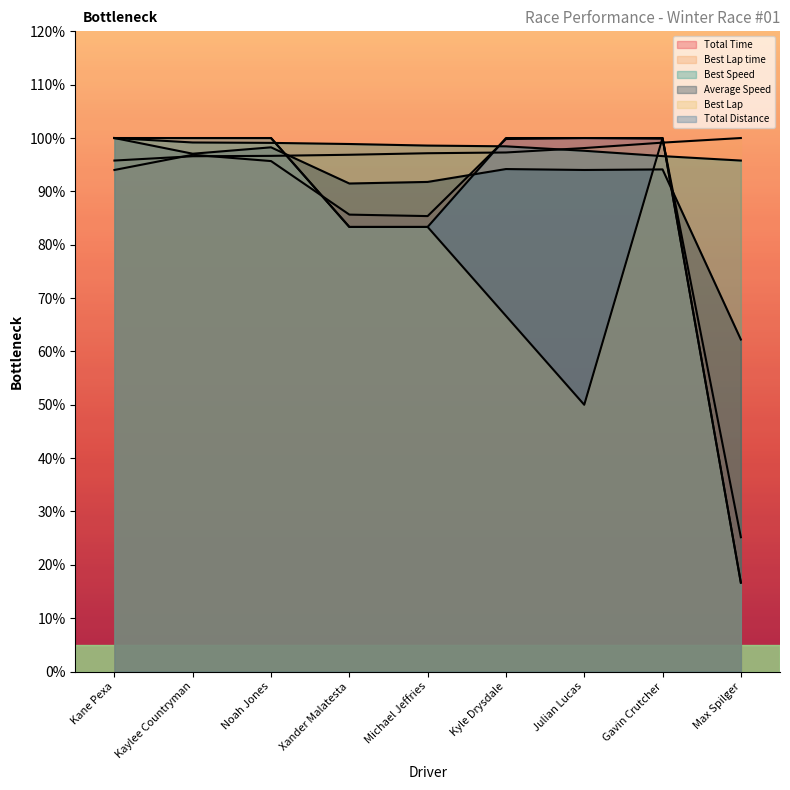

How many intersections are there between Best Lap and Best Speed?

3